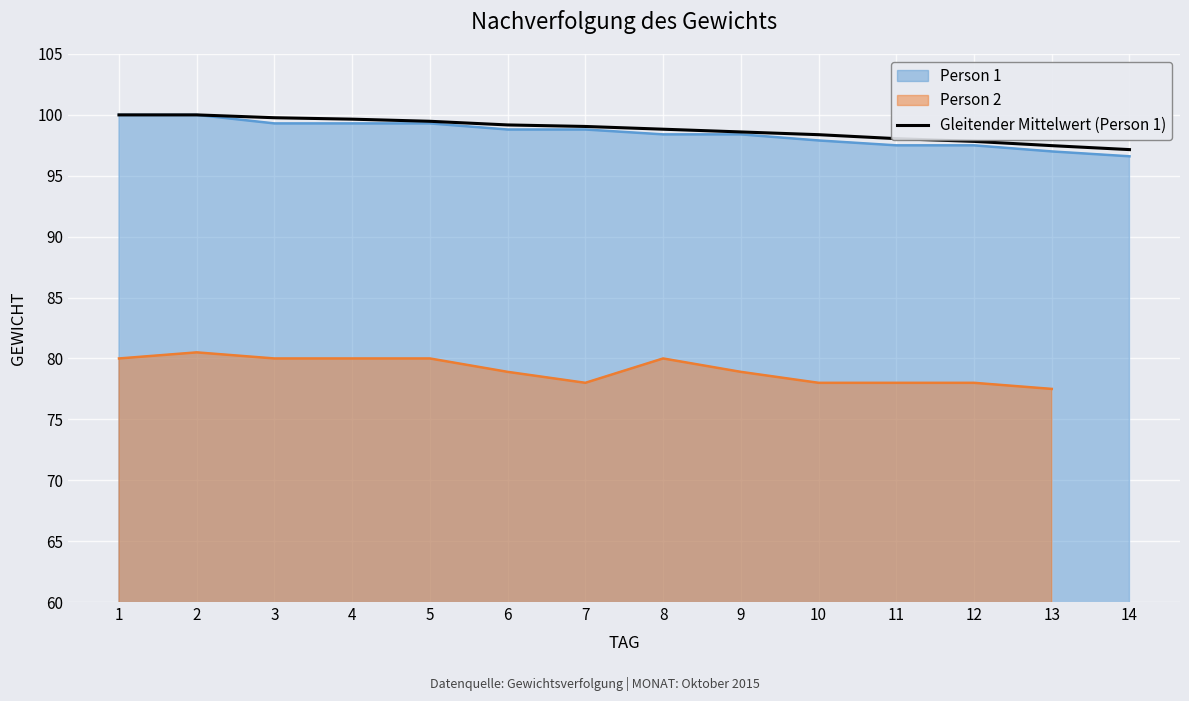

True or false: Gleitender Mittelwert (Person 1) has a value of 32.8 at 13.

False